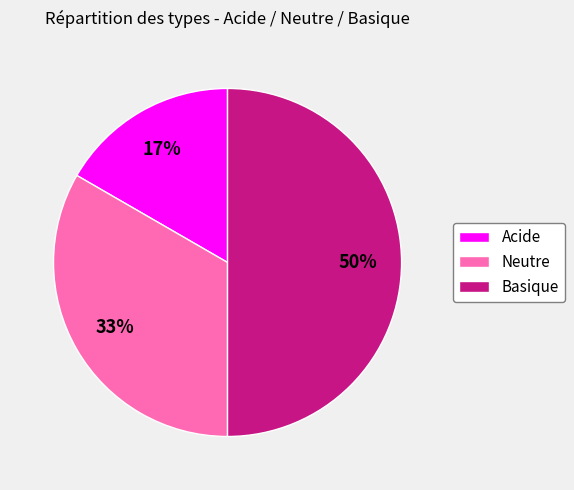

Which has a higher value, Acide or Basique?

Basique